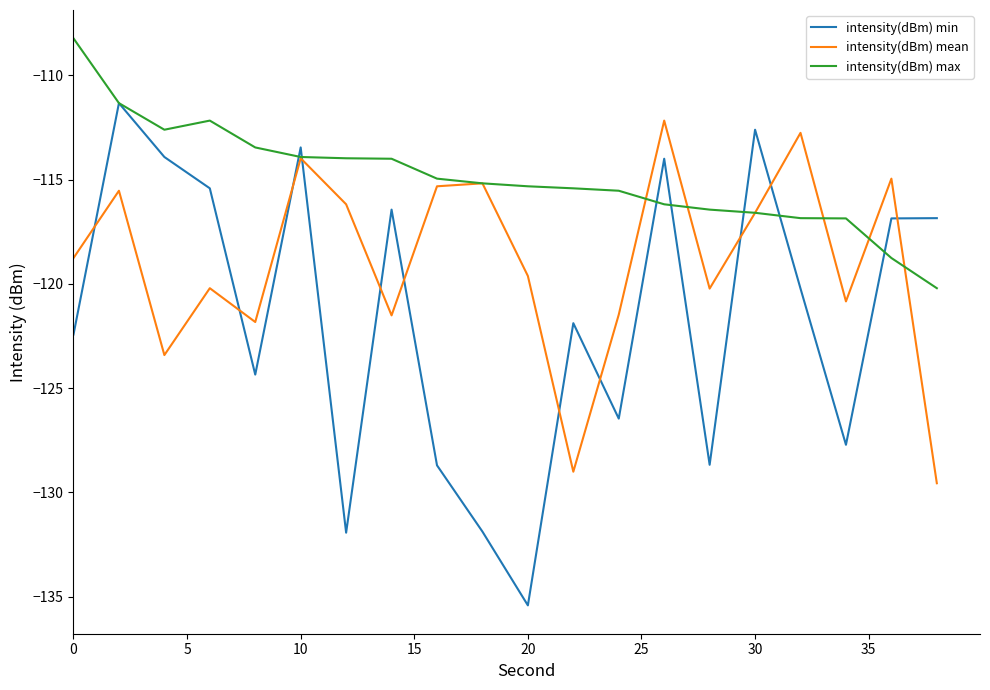

In intensity(dBm) min, how many points are higher than both neighbors (excluding endpoints)?

6